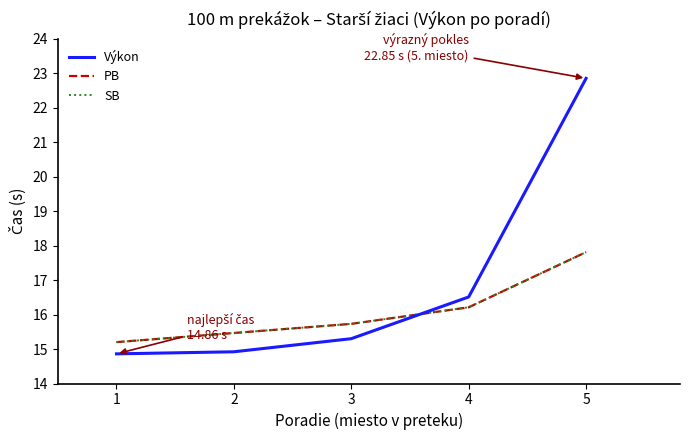

How many values are between 2 and 4?

3